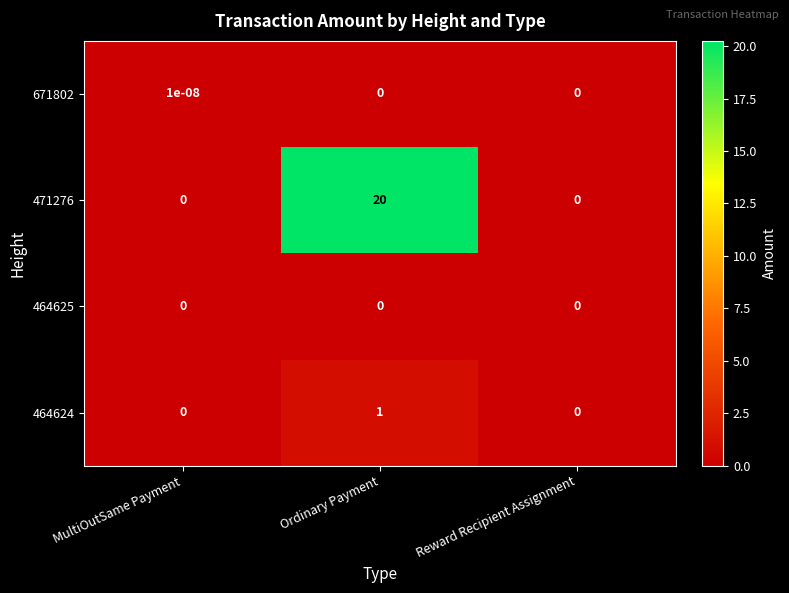

Count the number of data series in this chart.

4